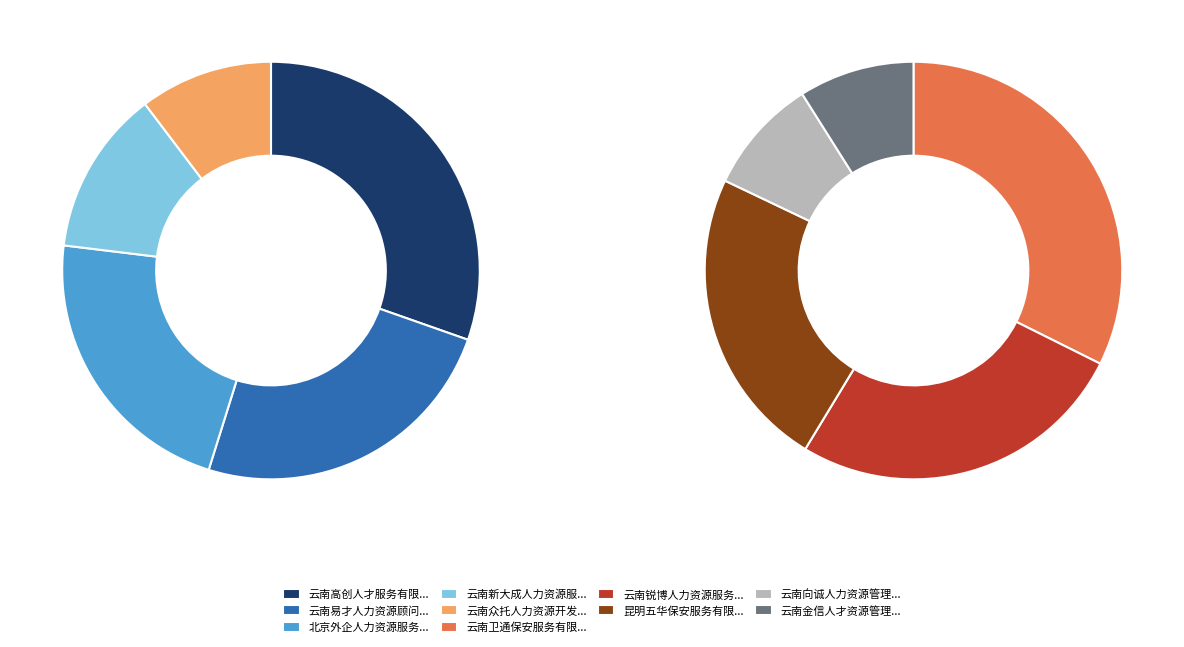

Is 云南卫通保安服务有限公司 the majority of the pie?

No